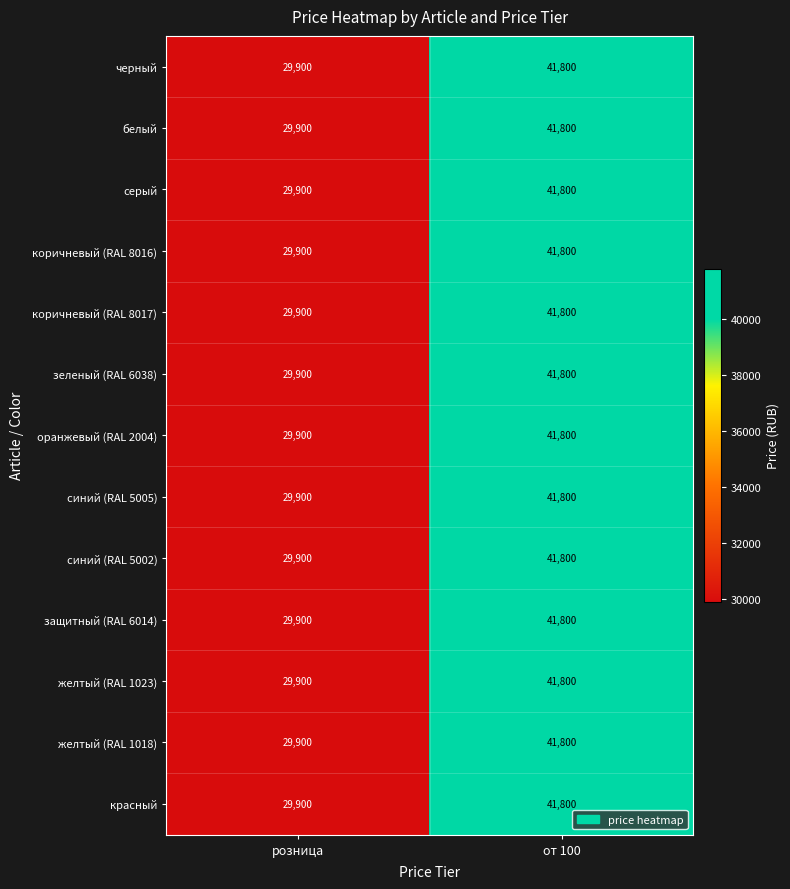

What value does the серый series have at розница?

29900